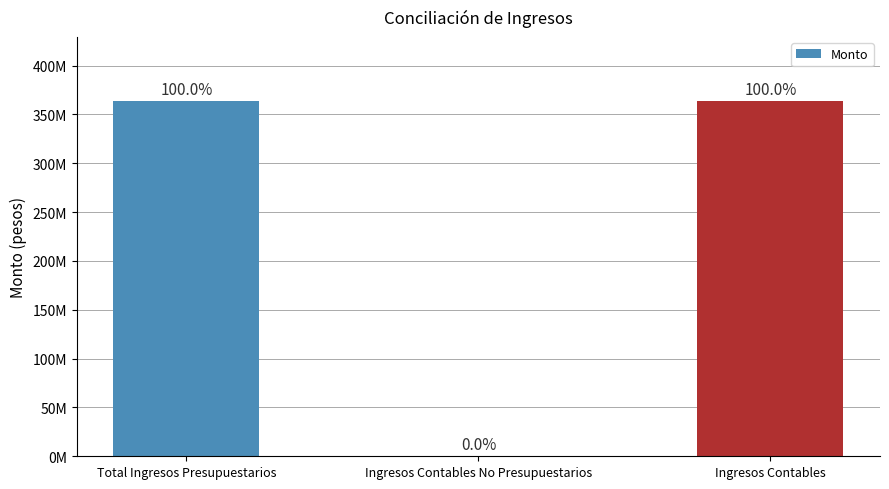

Are the bars grouped side by side (vs. stacked)?

No